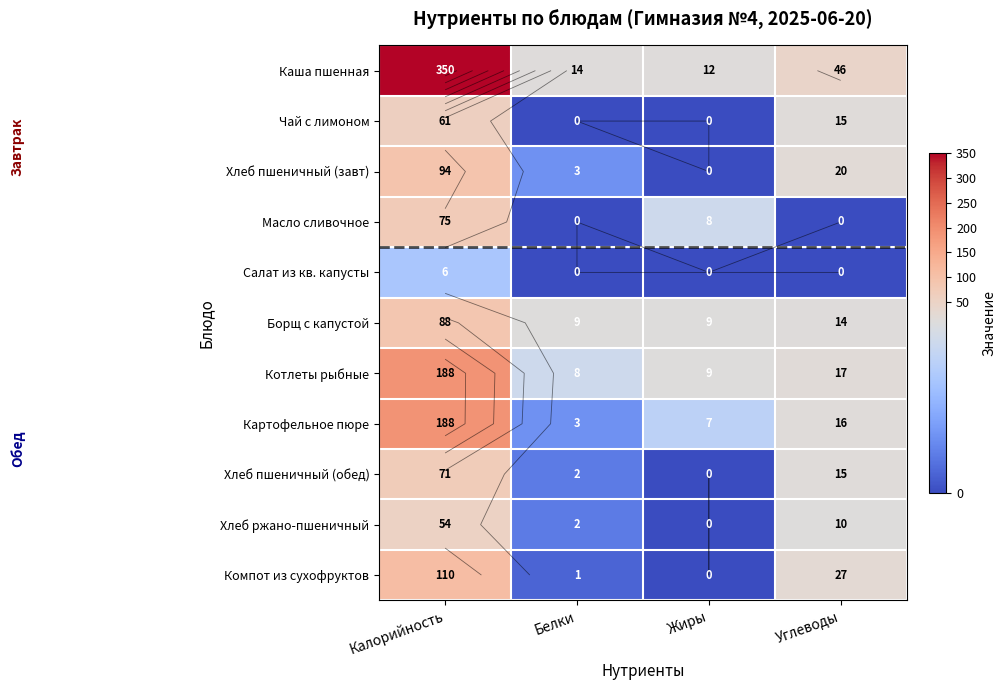

At how many categories does at least one series exceed 170?

1